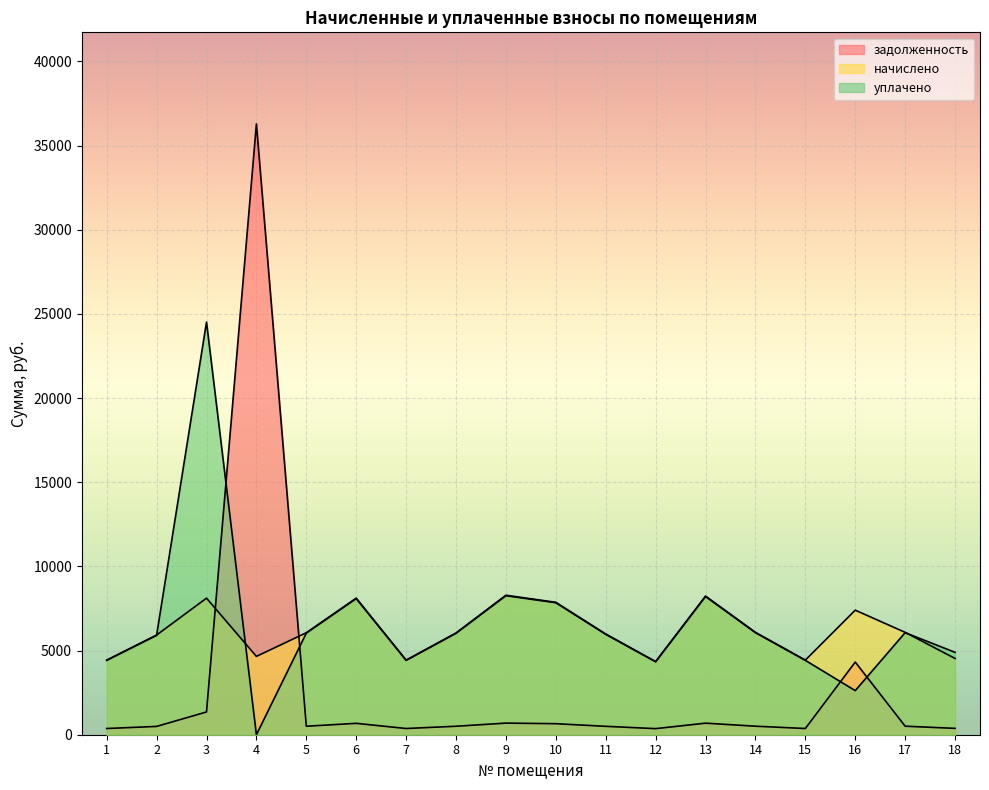

Is it true that задолженность equals 690.5 at 9?

True